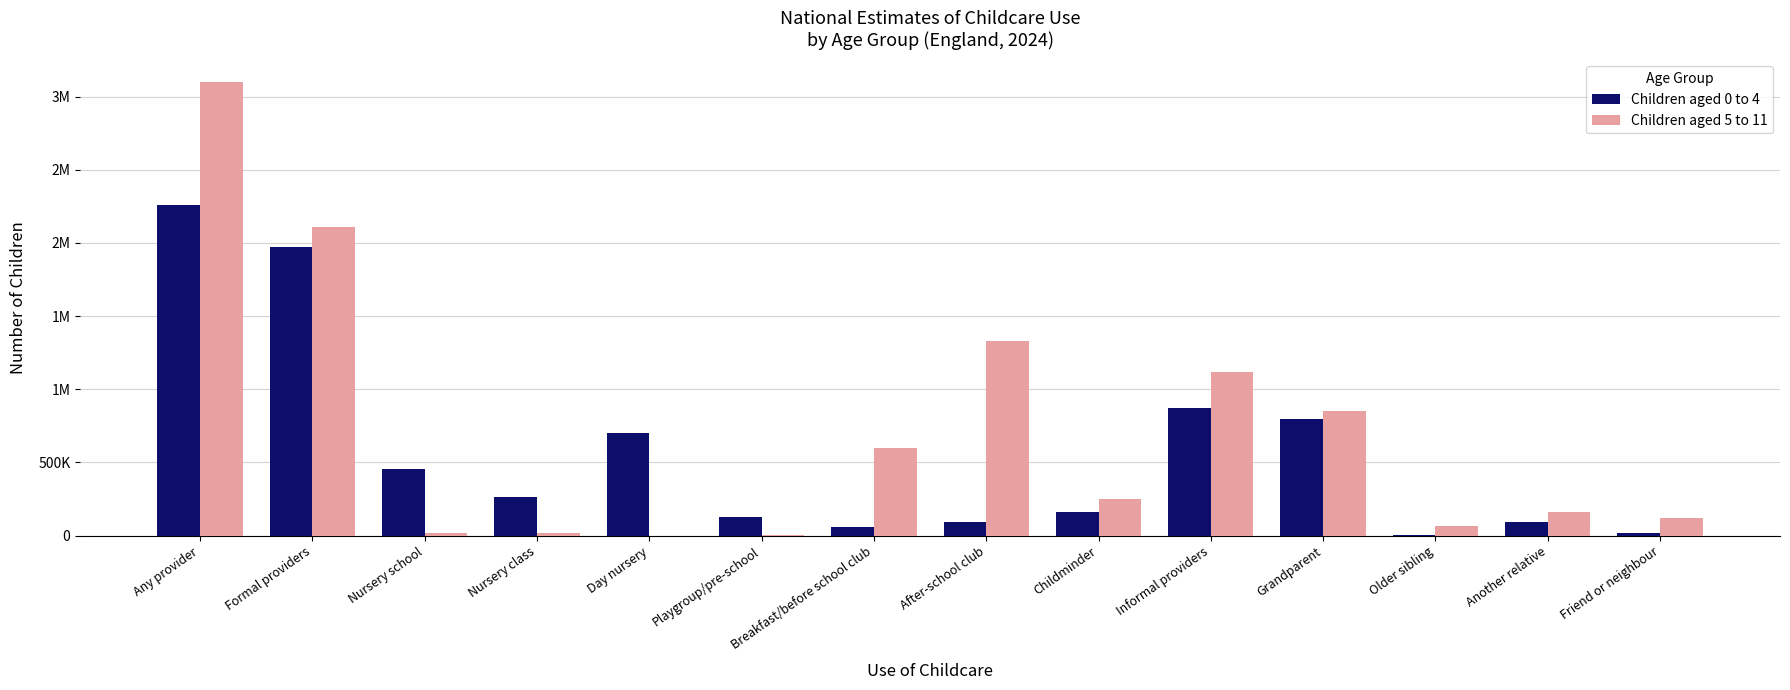

True or false: Children aged 5 to 11 has a value of 715398.6 at Informal providers.

False